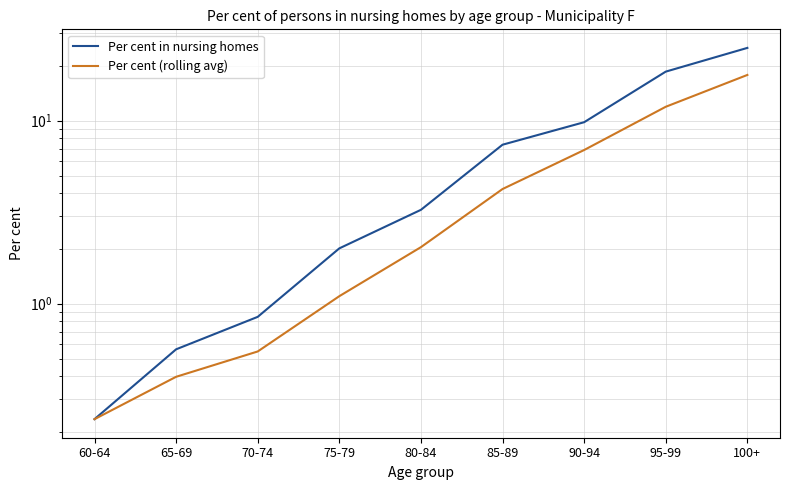

At 90-94, list the series in order from smallest to largest.

Per cent (rolling avg), Per cent in nursing homes